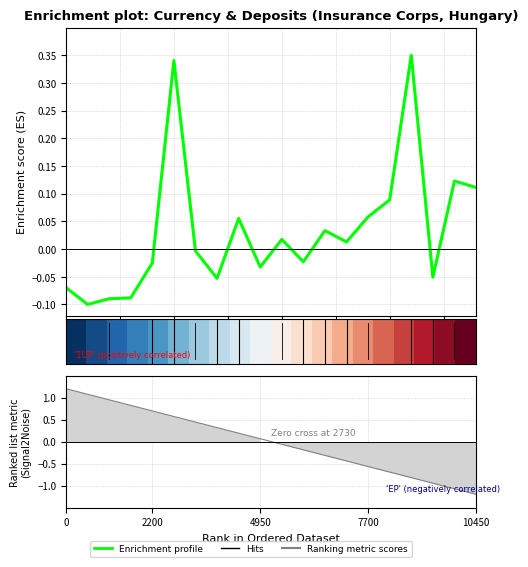

What is the value of the 6th point from the left?

0.3